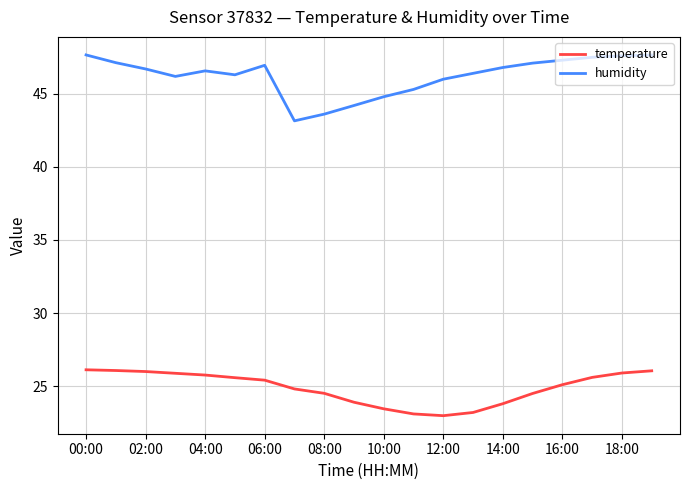

True or false: humidity and temperature cross at least once.

False